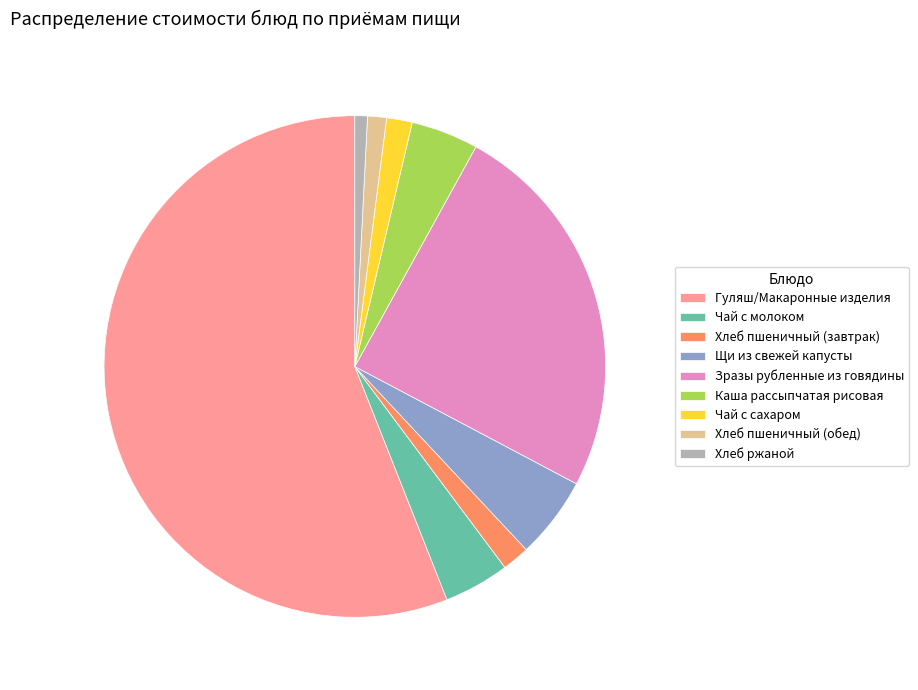

Does Гуляш/Макаронные изделия represent more than half of the total?

Yes